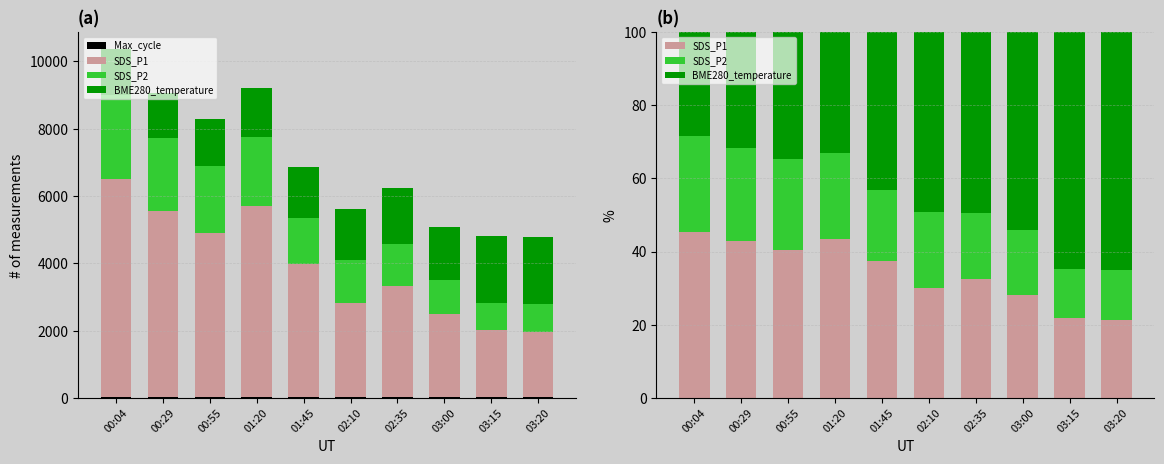

How many bars are there in each group?

4